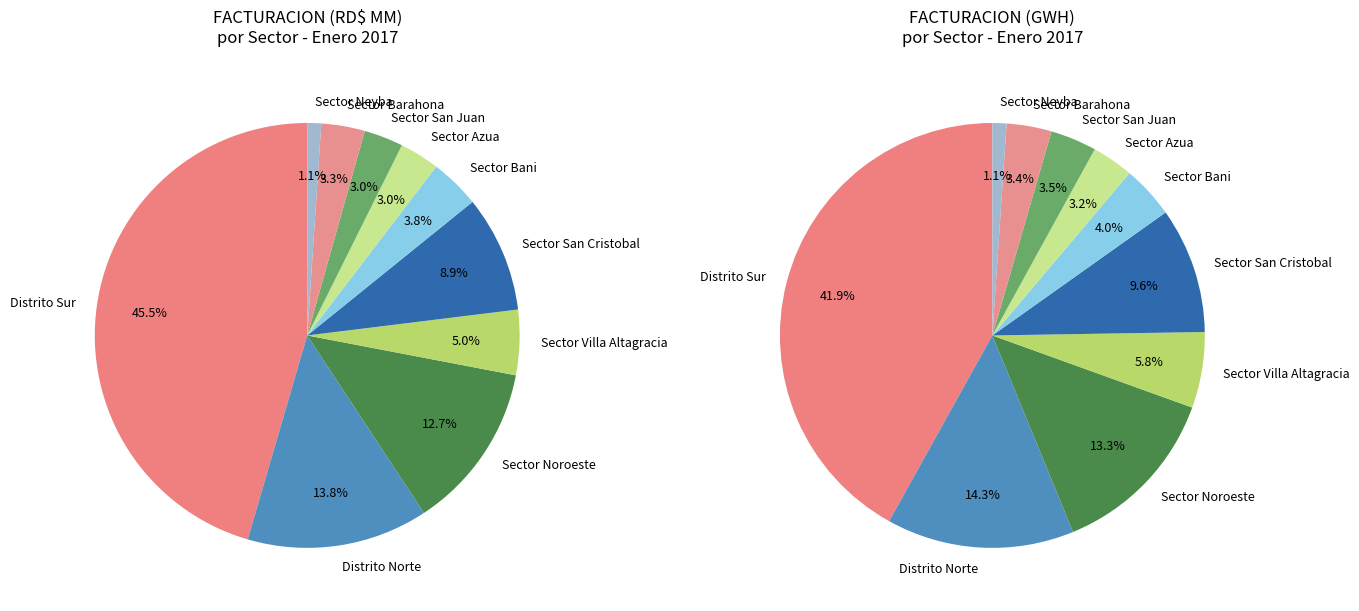

What percentage do Sector Bani and Distrito Sur together represent?

49.3%